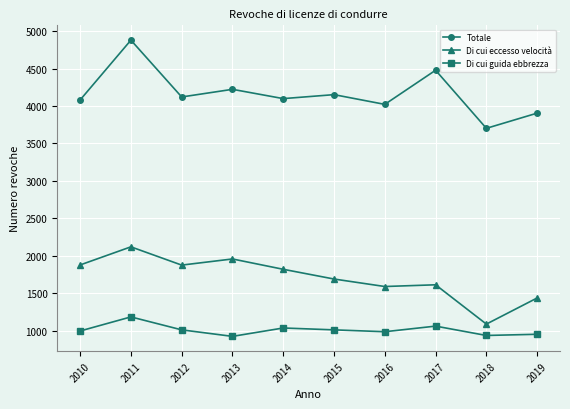

Is it true that Di cui eccesso velocità equals 2716 at 2010?

False